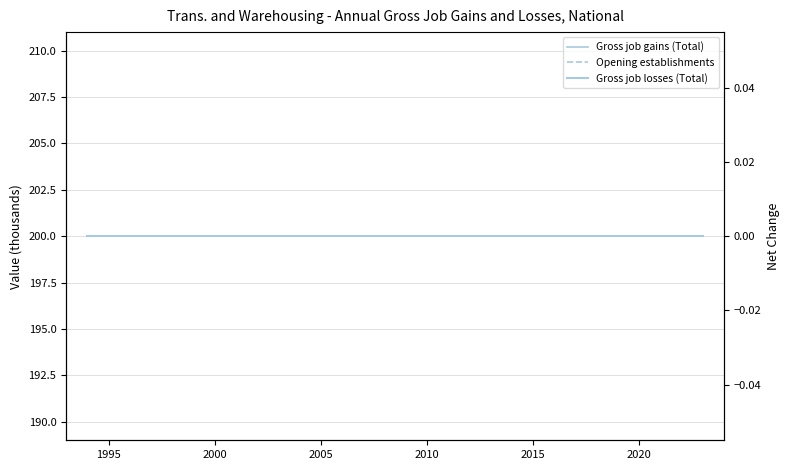

Read the Gross job gains (Total) value at 2005.

200